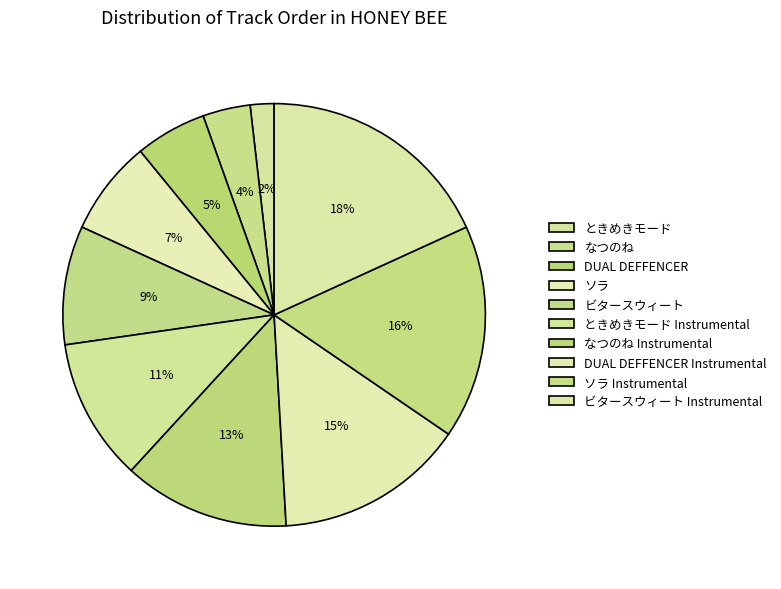

Is ビタースウィート the majority of the pie?

No